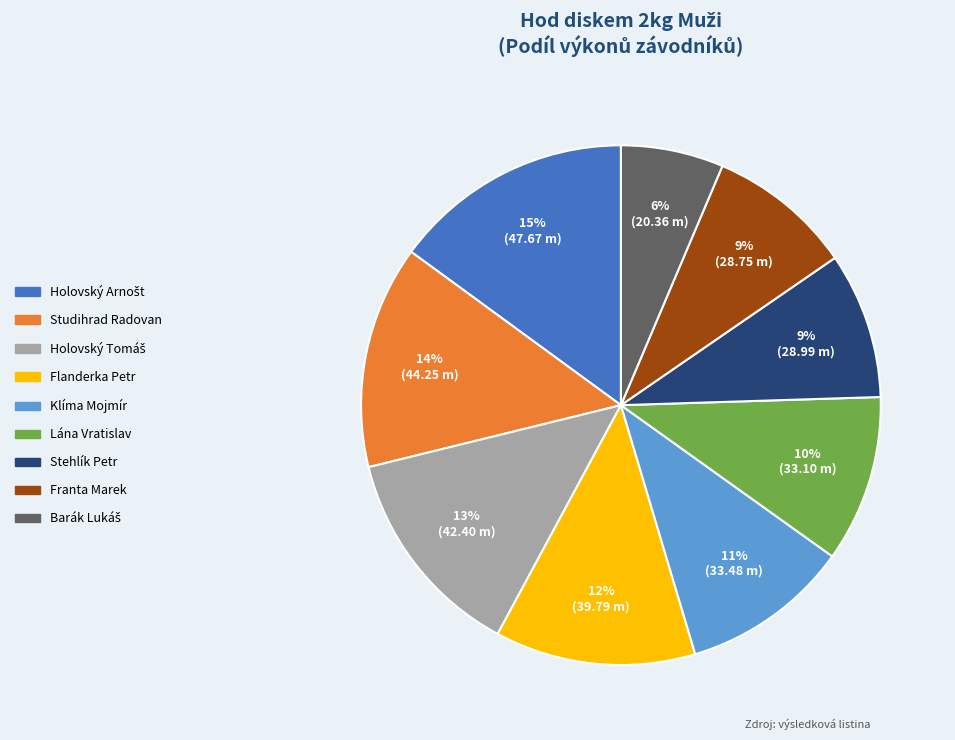

Between Klíma Mojmír and Stehlík Petr, which is larger?

Klíma Mojmír